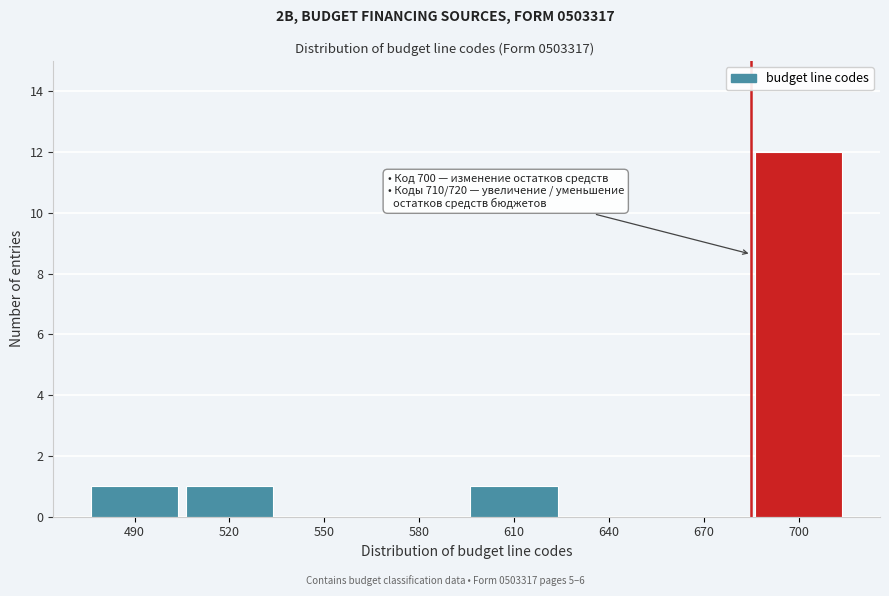

Reading right to left, list all the values displayed in this chart.

700=12	670=0	640=0	610=1	580=0	550=0	520=1	490=1